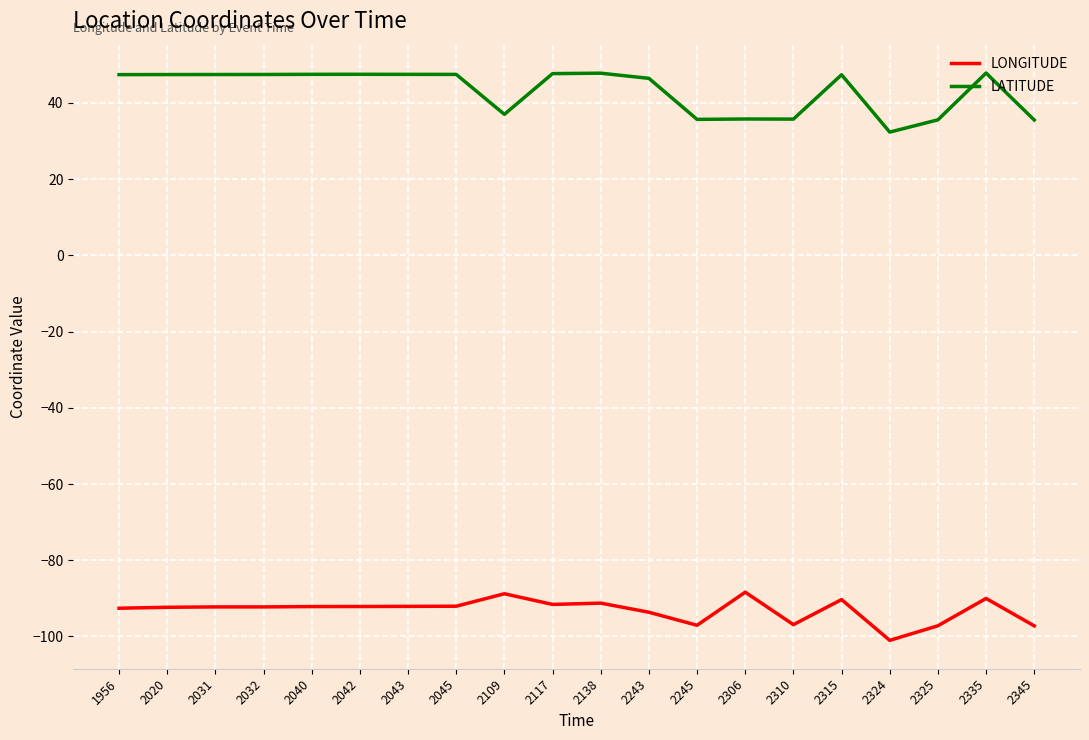

What is the total value across all series at 2315?

-42.9